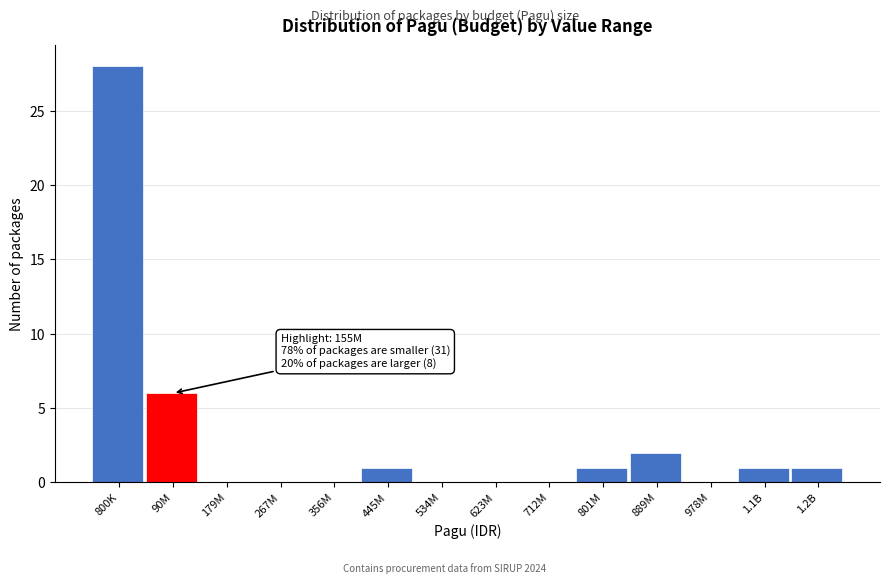

Reading right to left, extract all data points from this chart.

1.2B=1	1.1B=1	978M=0	889M=2	801M=1	712M=0	623M=0	534M=0	445M=1	356M=0	267M=0	179M=0	90M=6	800K=28